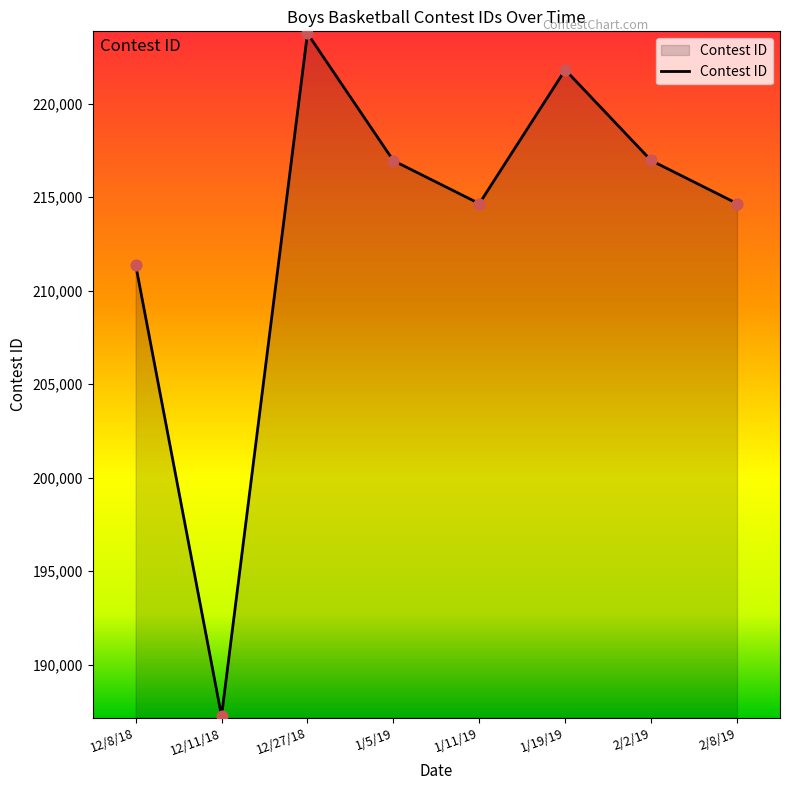

Approximately how many times larger is the value at 12/11/18 compared to 12/8/18?

0.9